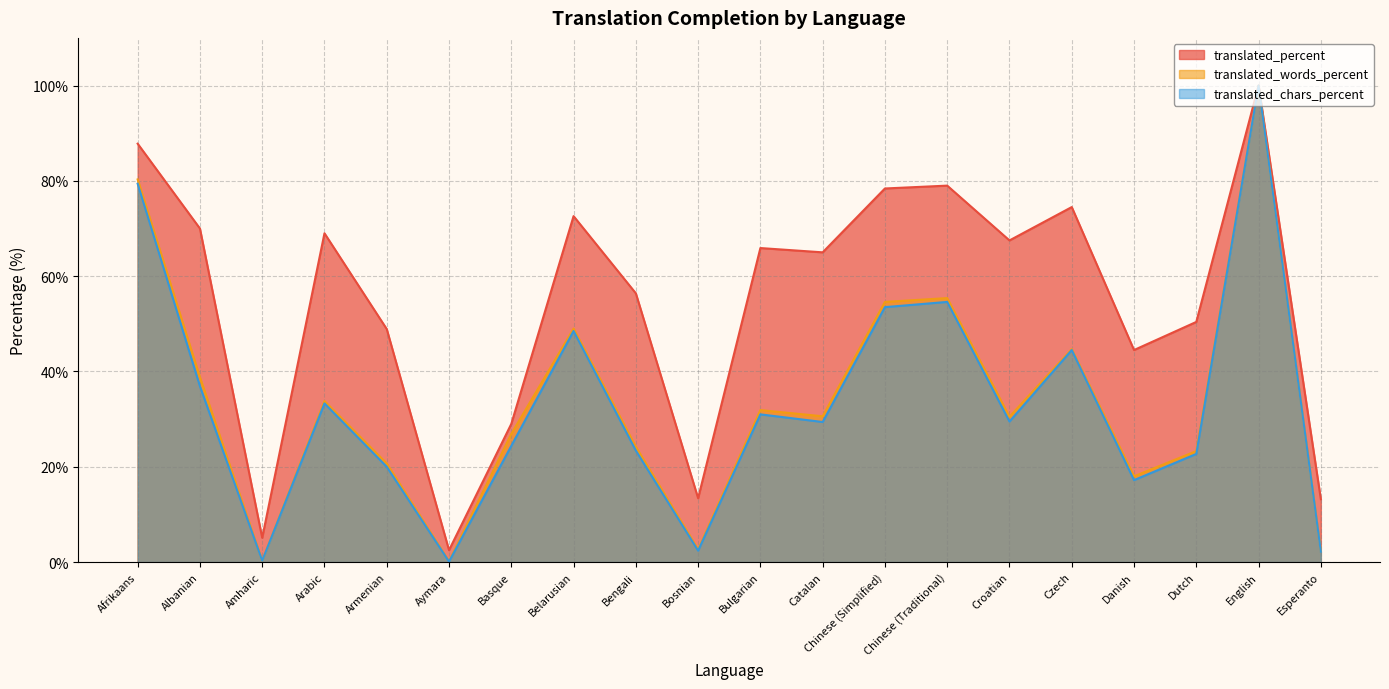

At which label does translated_percent reach its peak?

English